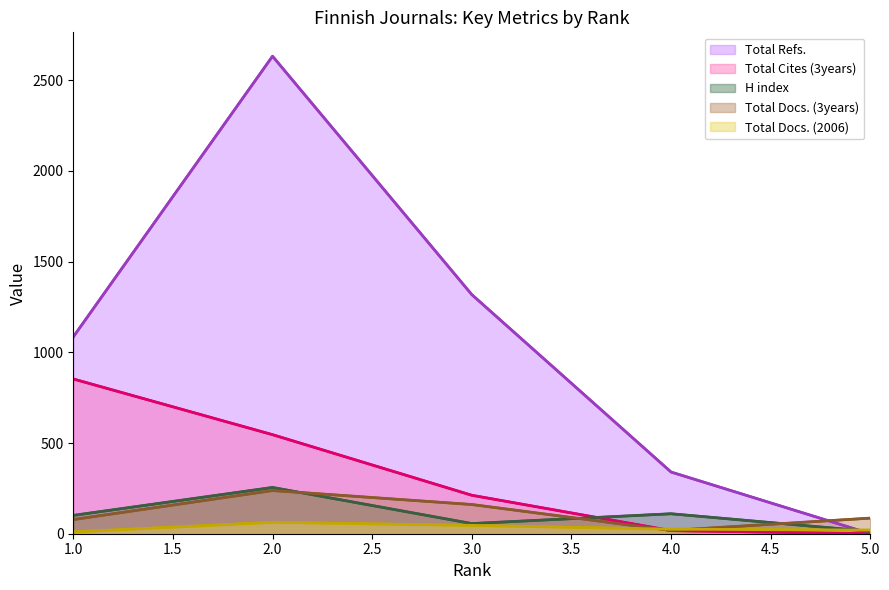

What is the difference between the maximum and minimum values in the Total Refs. series?

2632